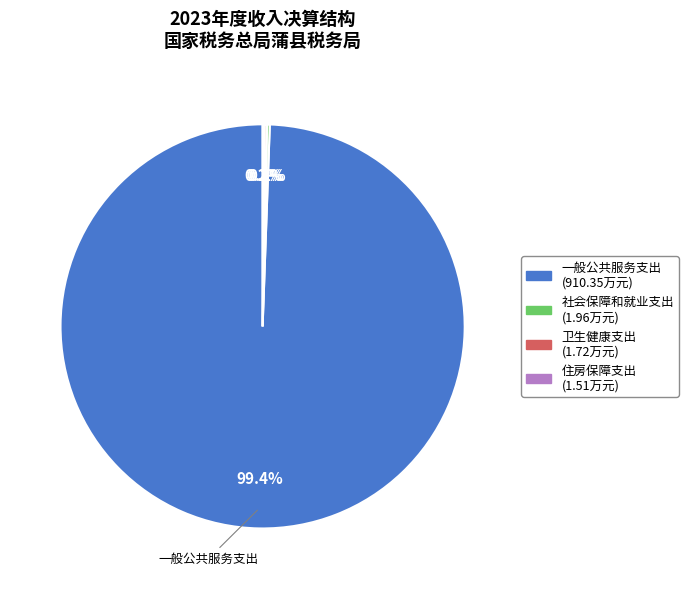

Is there a majority slice in this chart?

Yes